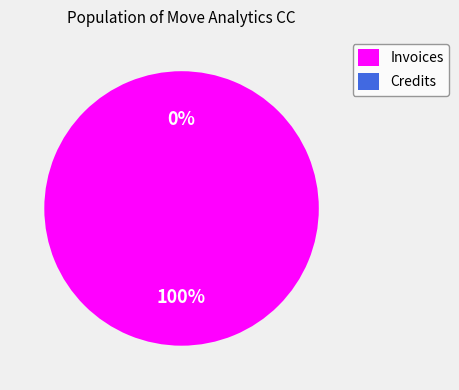

To the nearest percent, what is the average slice percentage?

50%